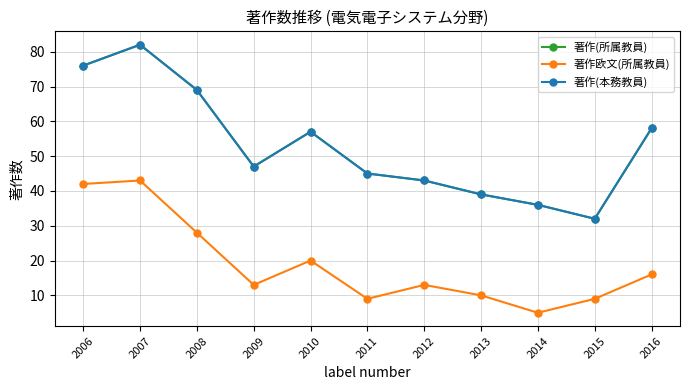

What is the total value across all series at 2016?

132